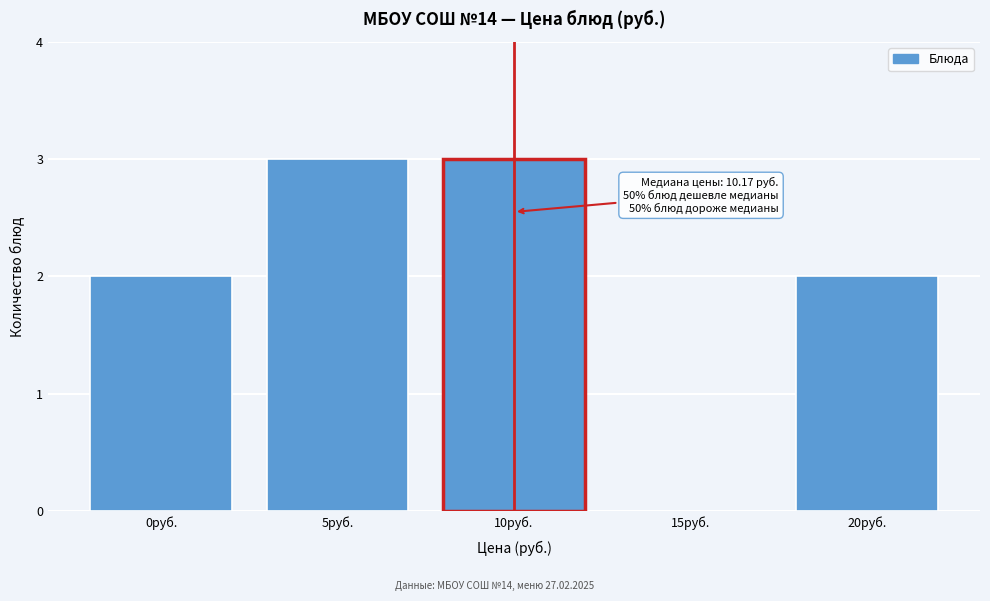

Reading left to right, list all the values displayed in this chart.

0руб.=2	5руб.=3	10руб.=3	15руб.=0	20руб.=2